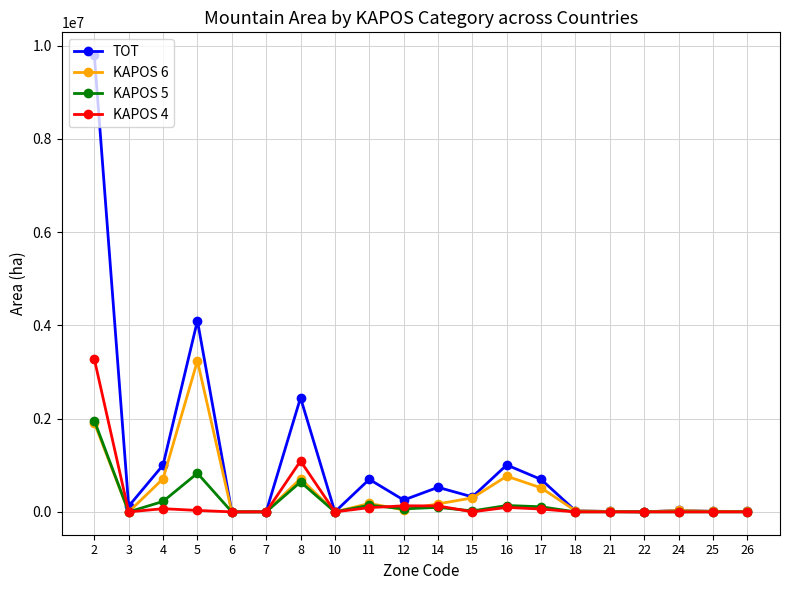

At which label does KAPOS 5 first exceed 20413?

2